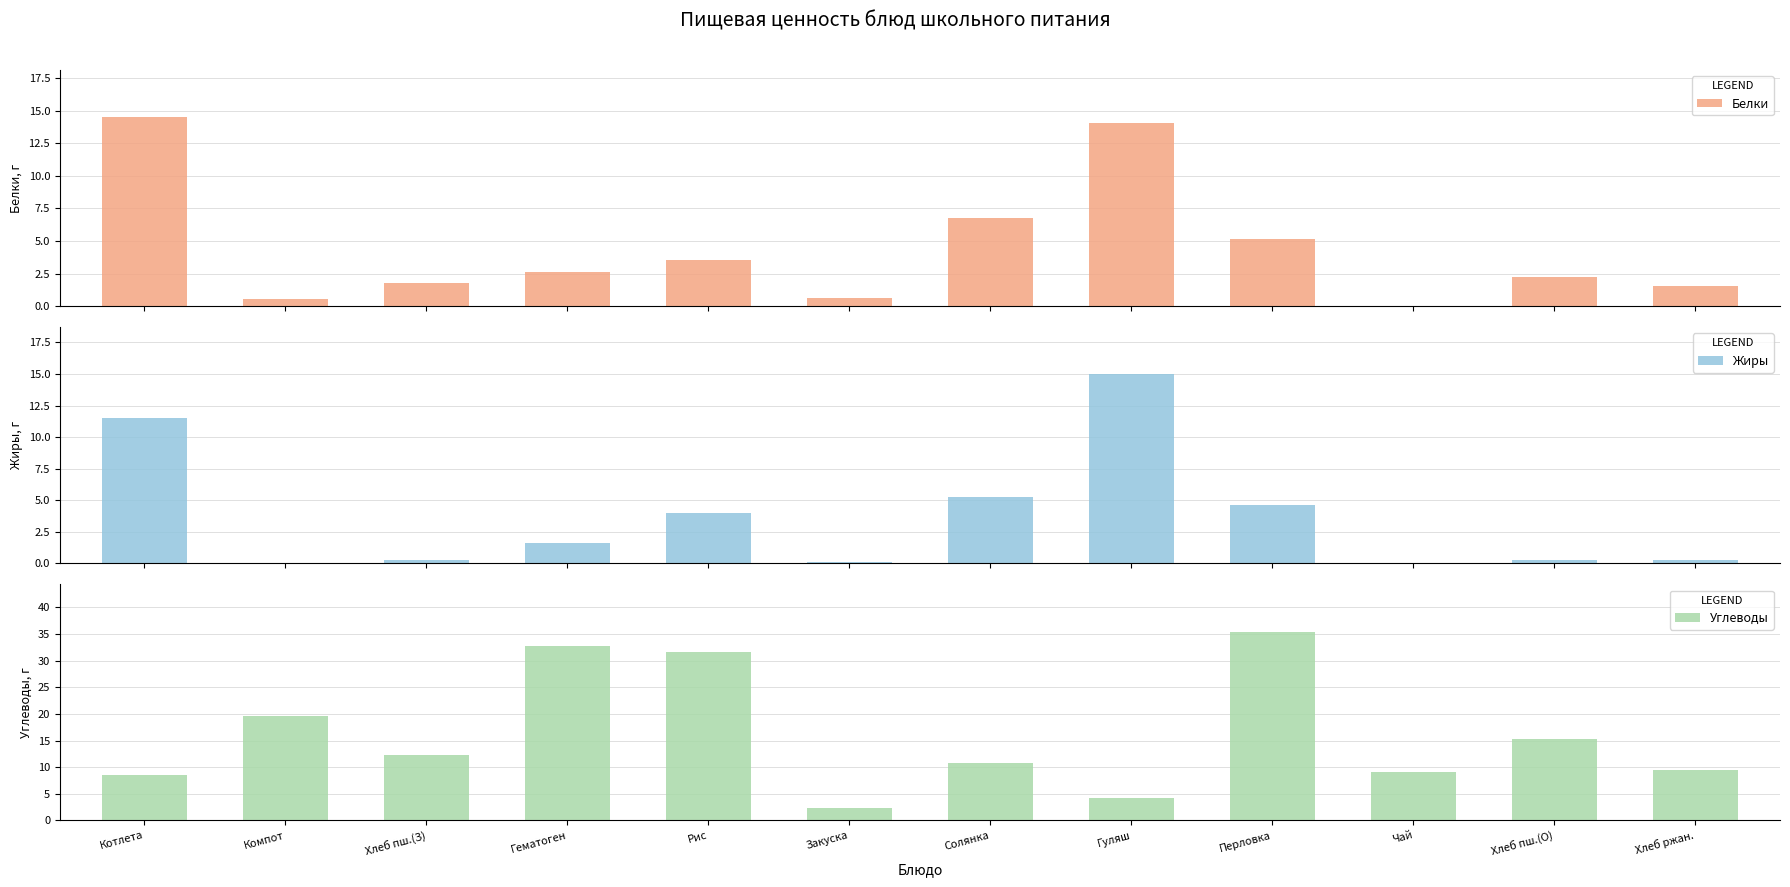

Reading right to left, list all the values displayed in this chart.

Белки: Хлеб ржан.=1.6	Хлеб пш.(О)=2.2	Чай=0.0	Перловка=5.1	Гуляш=14.0	Солянка=6.8	Закуска=0.7	Рис=3.6	Гематоген=2.6	Хлеб пш.(З)=1.8	Компот=0.6	Котлета=14.5
Жиры: Хлеб ржан.=0.3	Хлеб пш.(О)=0.3	Чай=0.0	Перловка=4.6	Гуляш=15.0	Солянка=5.3	Закуска=0.1	Рис=4.0	Гематоген=1.6	Хлеб пш.(З)=0.2	Компот=0.0	Котлета=11.5
Углеводы: Хлеб ржан.=9.5	Хлеб пш.(О)=15.3	Чай=9.2	Перловка=35.5	Гуляш=4.3	Солянка=10.9	Закуска=2.3	Рис=31.7	Гематоген=32.8	Хлеб пш.(З)=12.2	Компот=19.6	Котлета=8.6